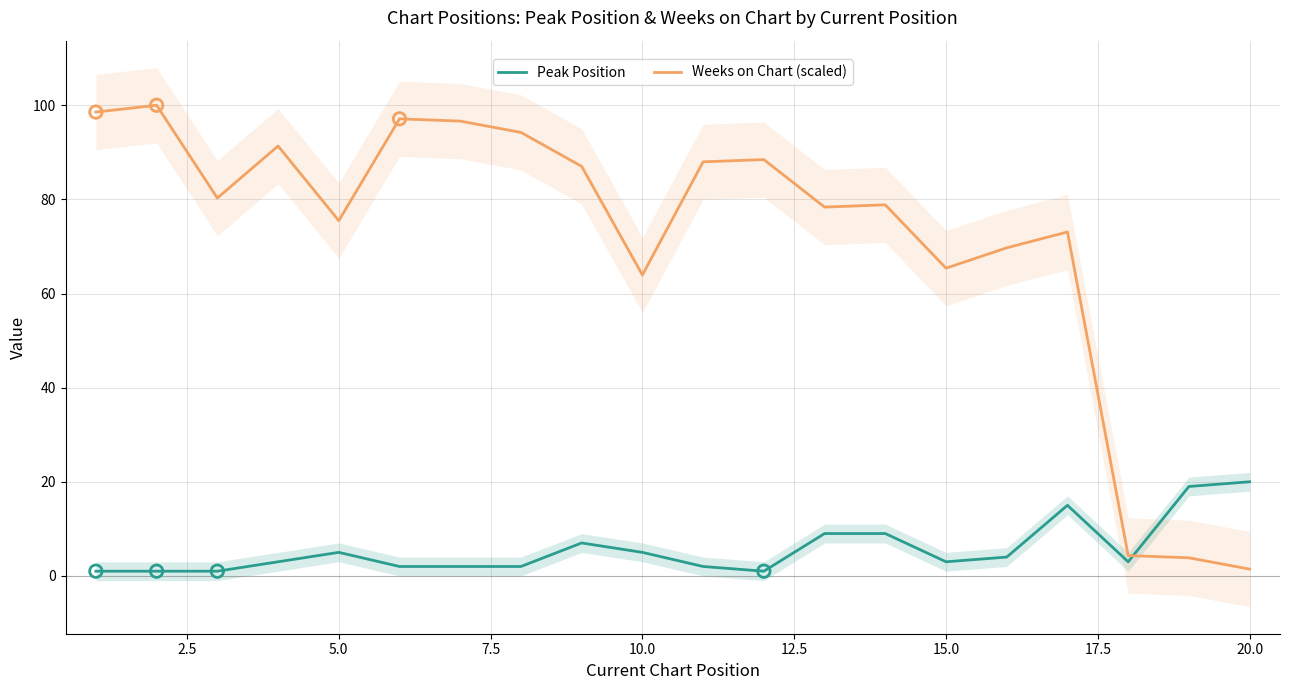

After their last crossing, which series has the higher values: Weeks on Chart (scaled) or Peak Position?

Peak Position